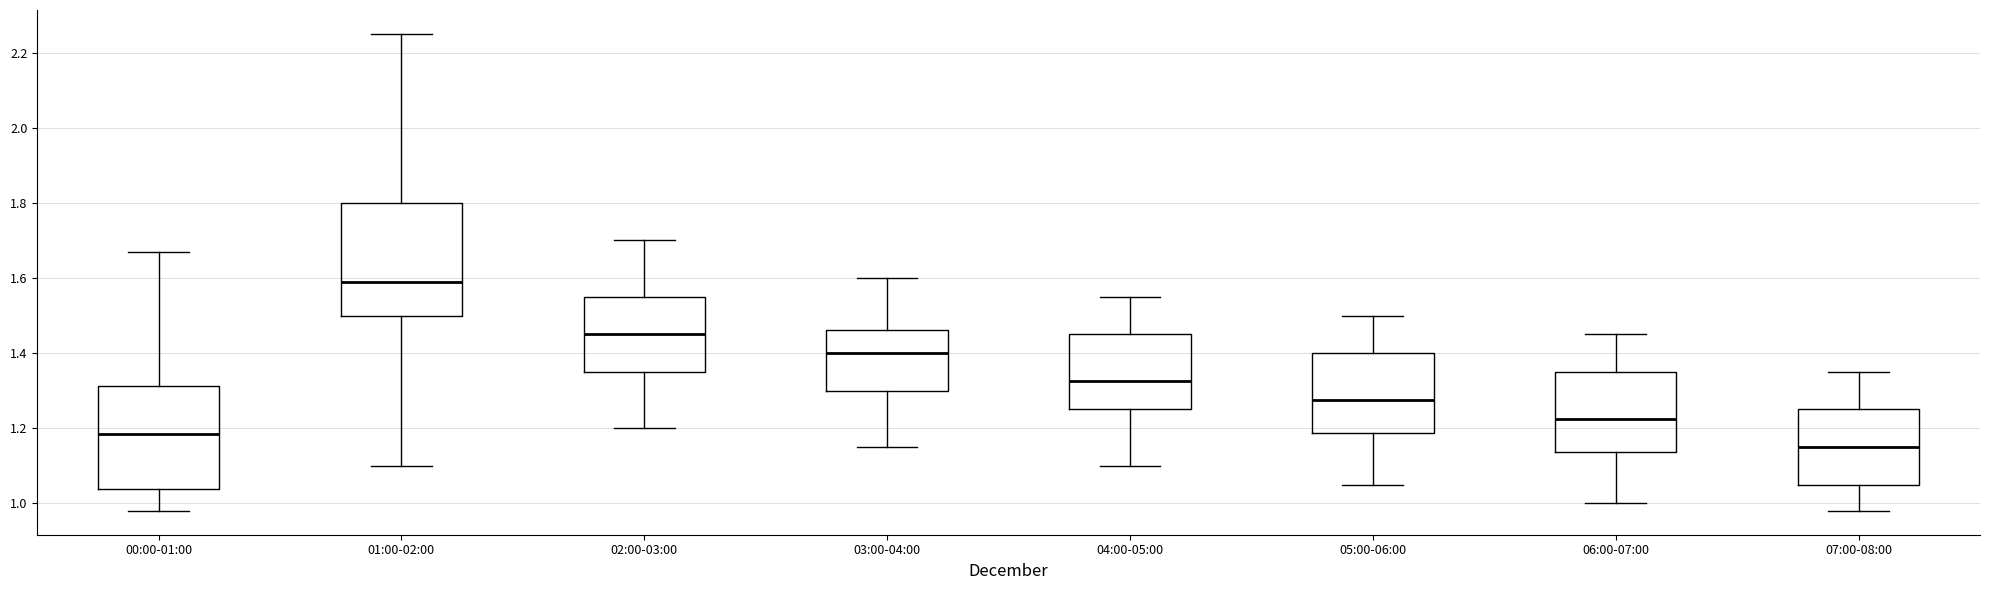

Reading left to right, read every box against the y-axis: the position of its median line, the range the box covers, and the ends of its whiskers. The values are not printed on the chart, so give them approximately, as read against the axis.

00:00-01:00: median 1.18, box 1.04 to 1.32, whiskers 0.98 to 1.68
01:00-02:00: median 1.60, box 1.50 to 1.80, whiskers 1.10 to 2.26
02:00-03:00: median 1.46, box 1.36 to 1.56, whiskers 1.20 to 1.70
03:00-04:00: median 1.40, box 1.30 to 1.46, whiskers 1.16 to 1.60
04:00-05:00: median 1.32, box 1.26 to 1.46, whiskers 1.10 to 1.56
05:00-06:00: median 1.28, box 1.18 to 1.40, whiskers 1.06 to 1.50
06:00-07:00: median 1.22, box 1.14 to 1.36, whiskers 1.00 to 1.46
07:00-08:00: median 1.16, box 1.06 to 1.26, whiskers 0.98 to 1.36